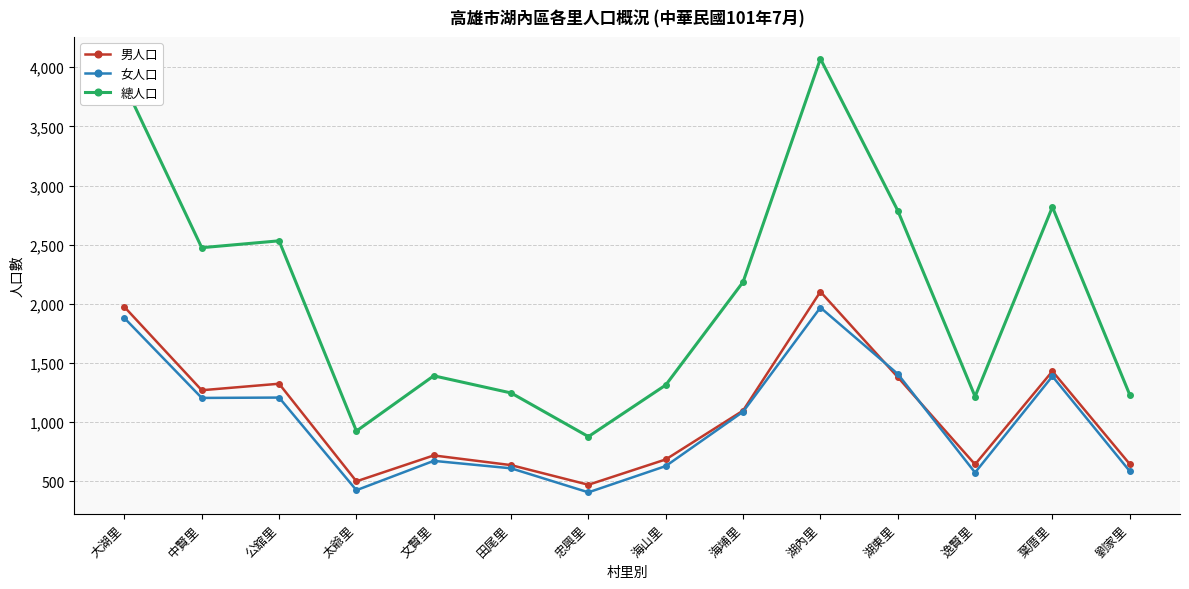

What is the maximum value shown in the chart?

4072